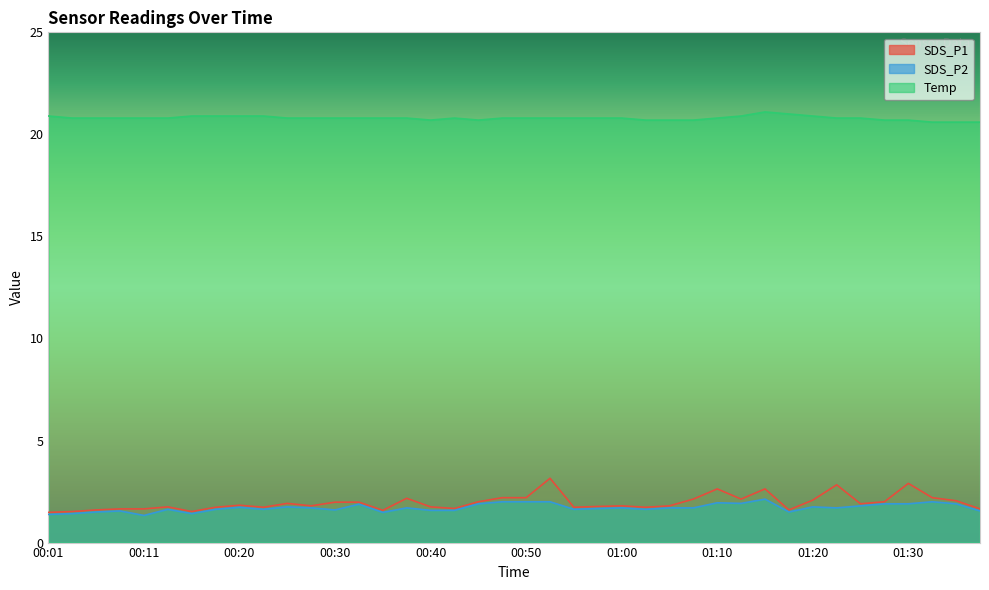

How many lines are shown in the chart?

3